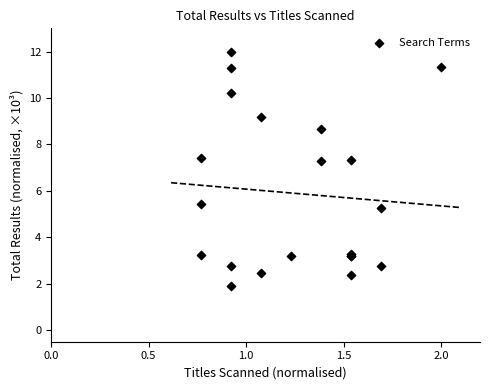

What Y value in the scatter plot is closest to 6?

5.4